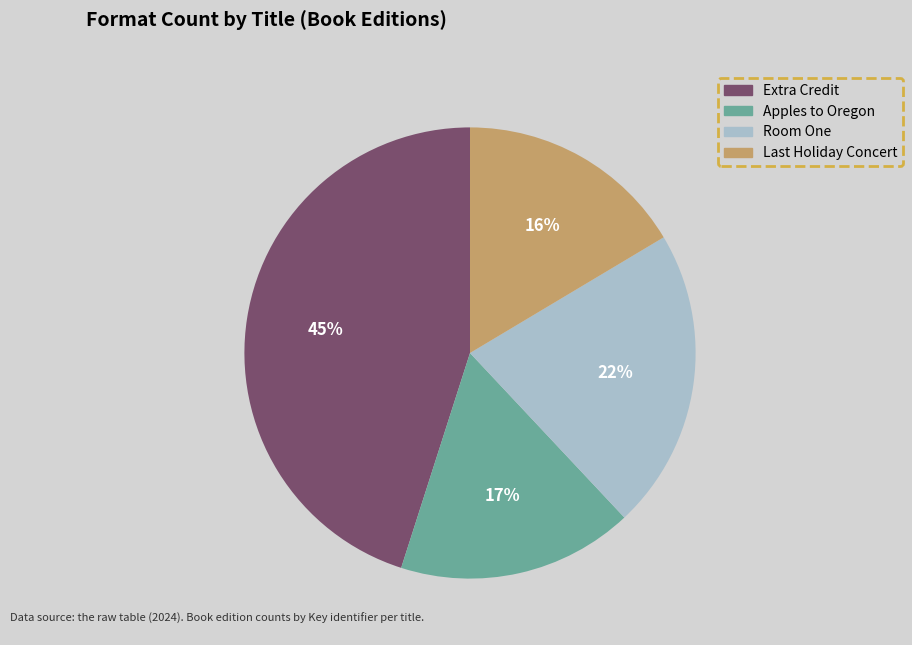

What is the largest slice in the pie chart?

Extra Credit